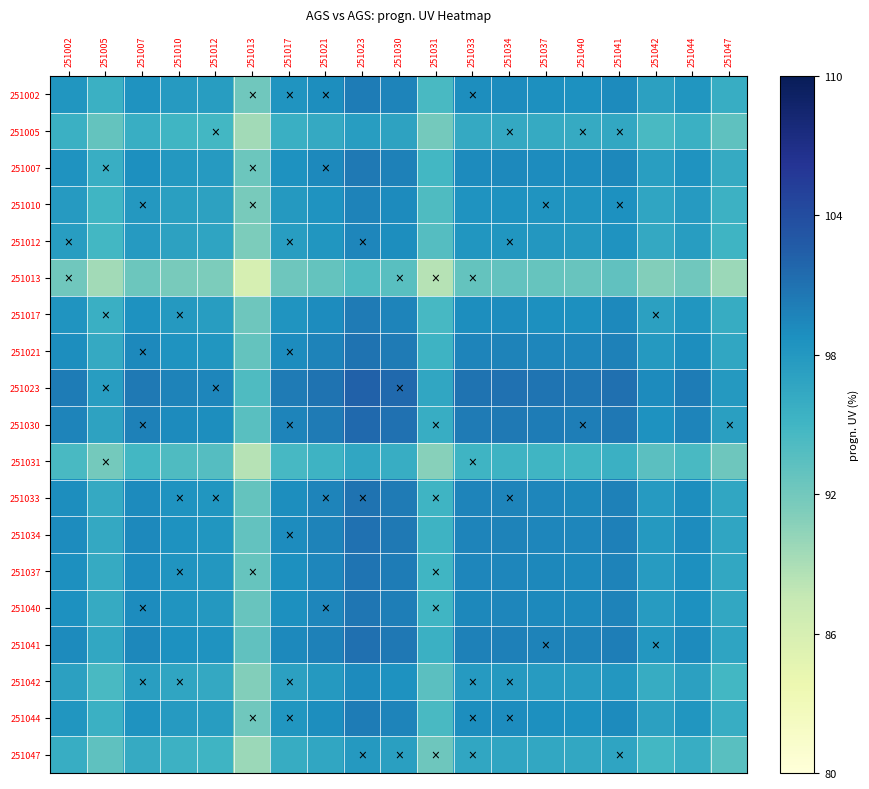

Which category has the highest value across all series?

251023